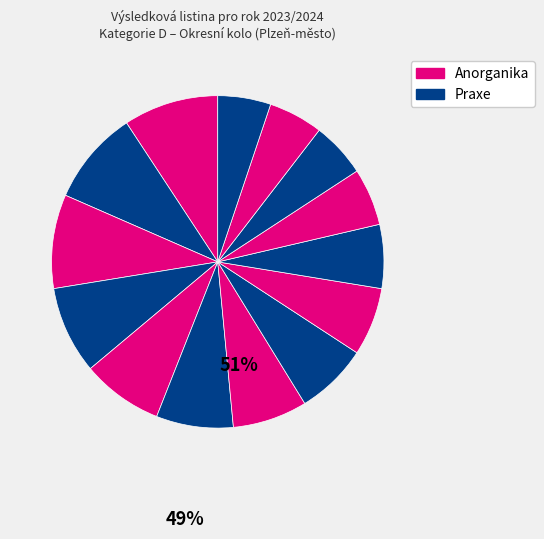

How many slices are in this pie chart?

14